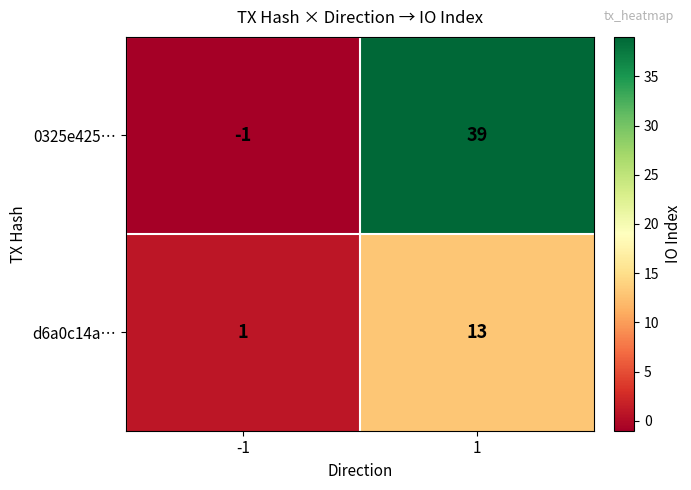

True or false: 0325e425… has a value of -1 at -1.

True